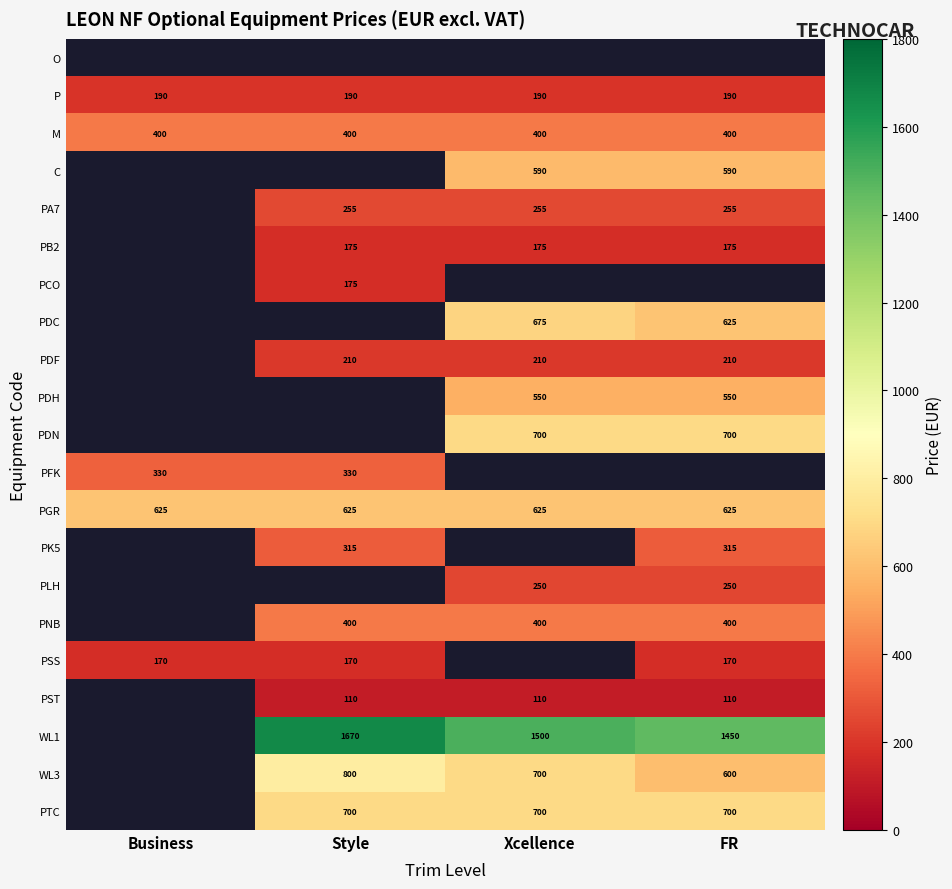

Is it true that WL3 equals 1133 at Xcellence?

False